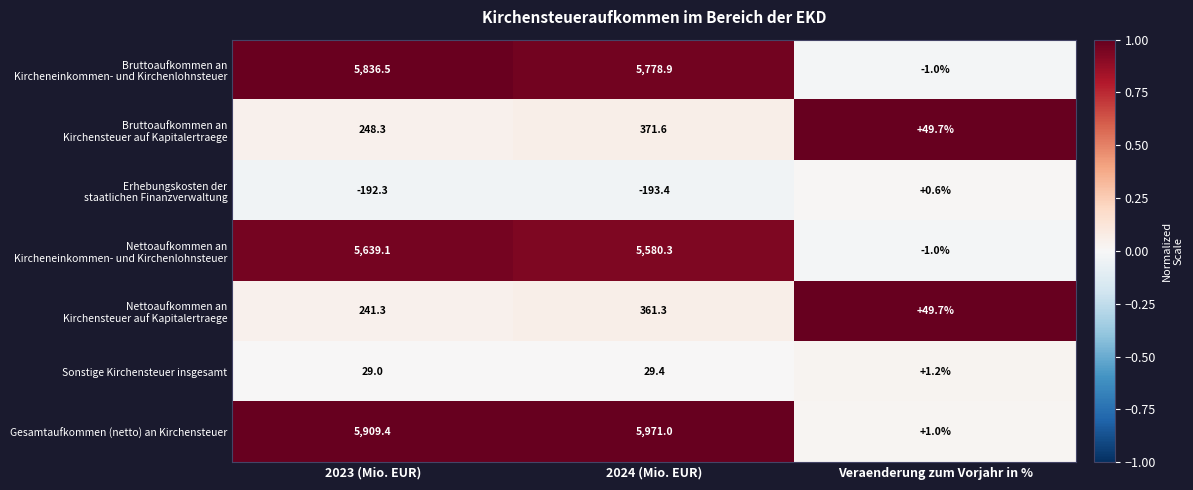

At which category is the sum across all series the highest?

2024 (Mio. EUR)